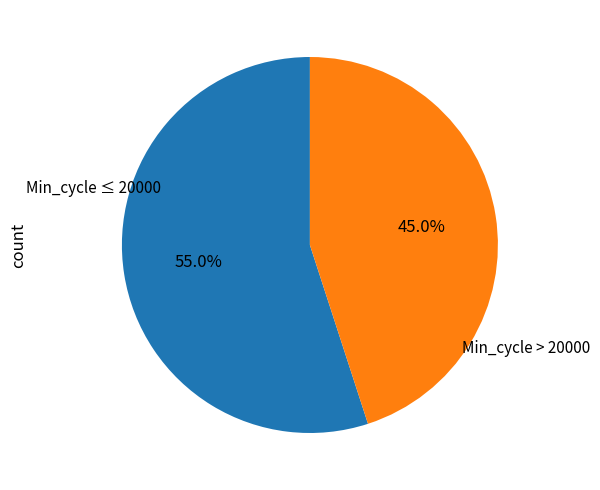

Is there a majority slice in this chart?

Yes